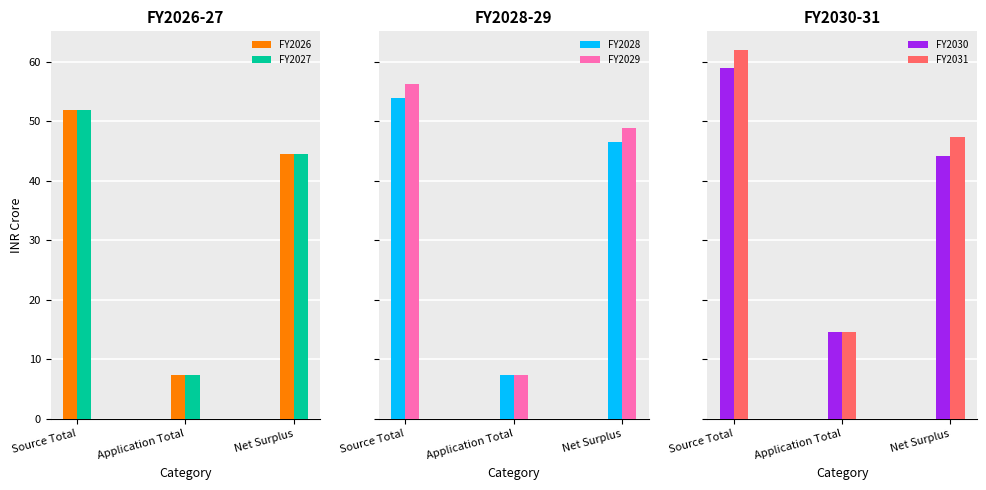

Read the FY2026 value at Application Total.

7.3